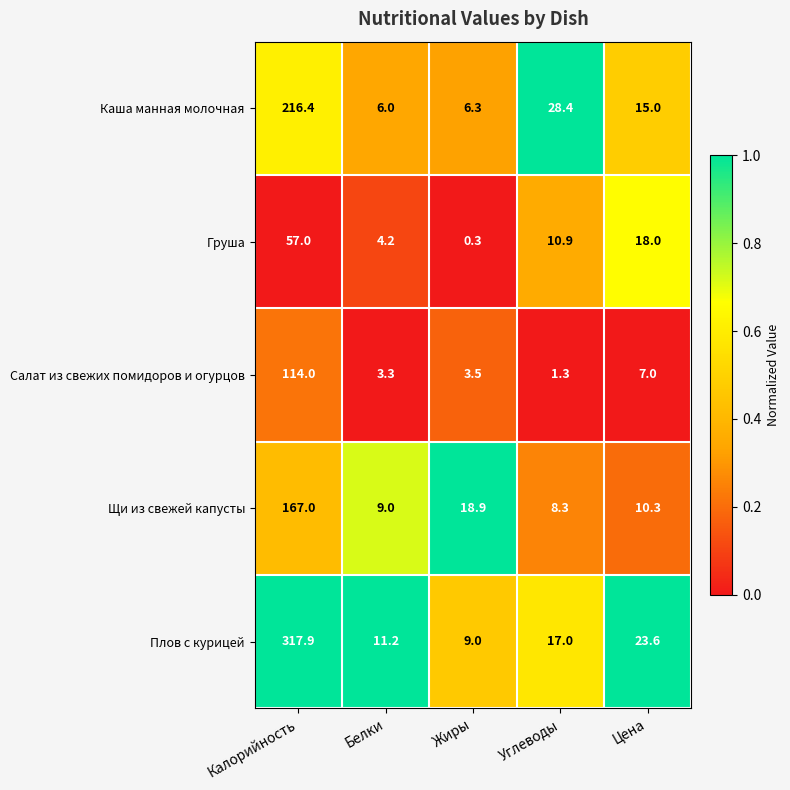

What is the sum of all Плов с курицей values?

378.7